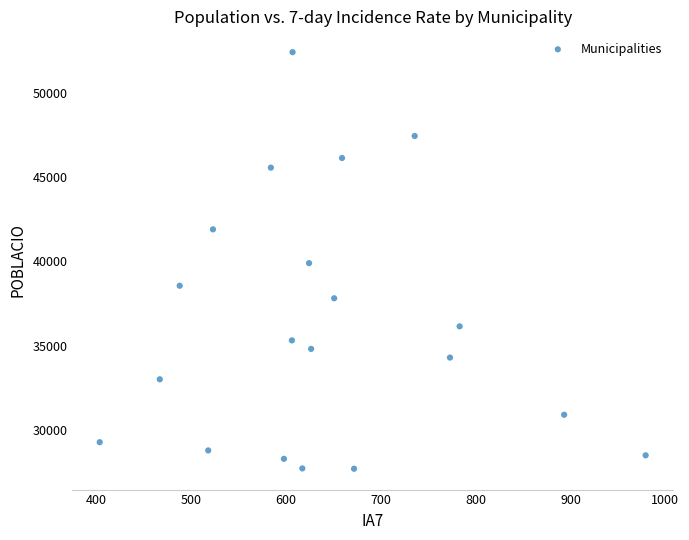

What is the range of Y values (max minus min)?

24724